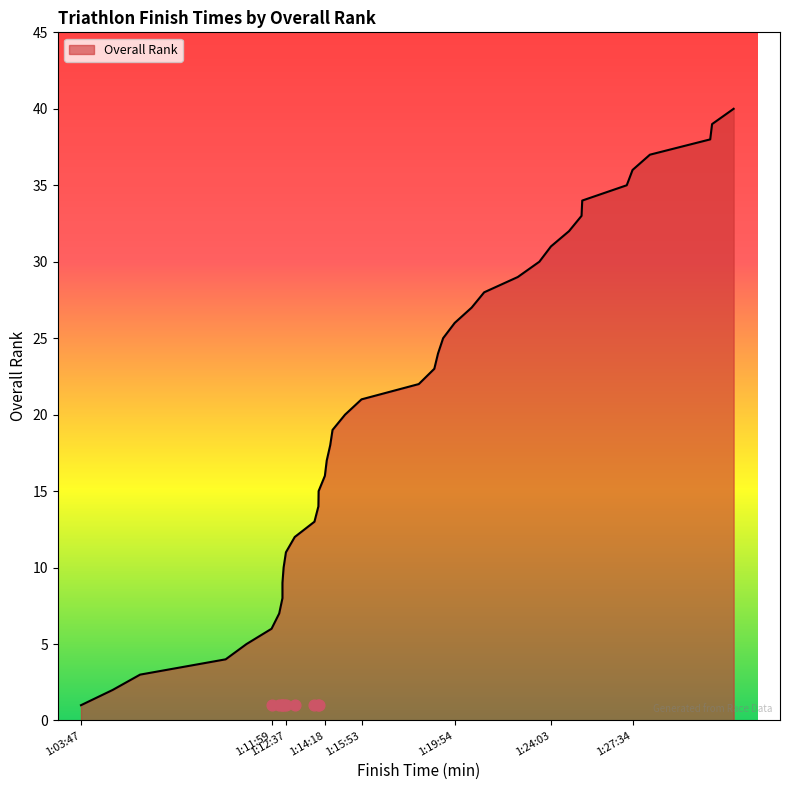

Between 1:24:03 and 1:25:22, which is larger?

1:25:22